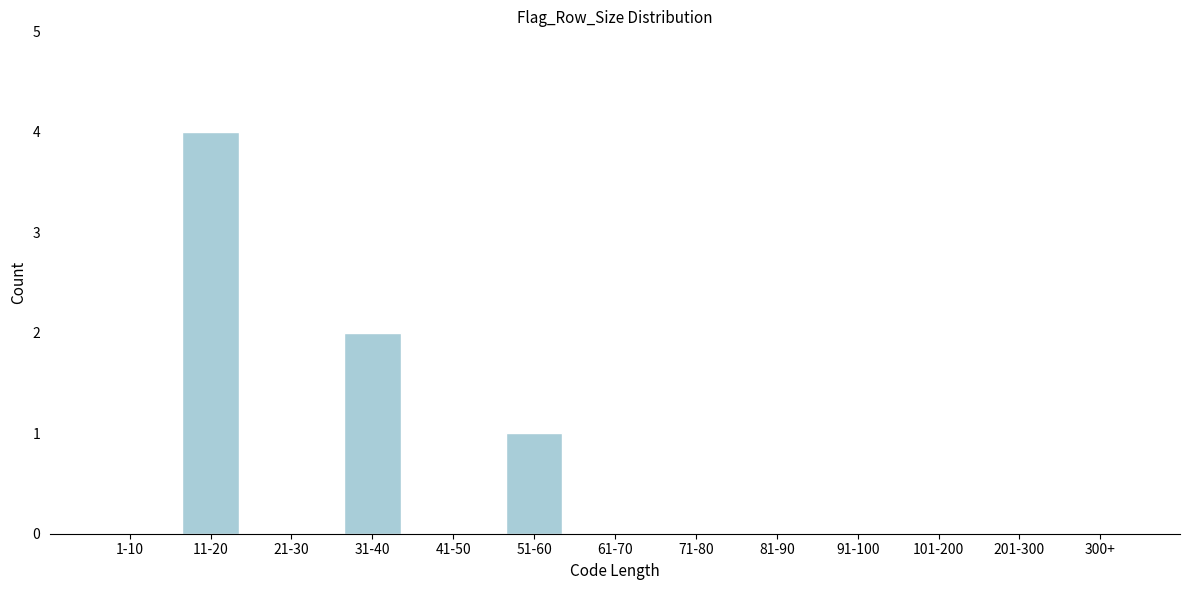

Reading left to right, extract all data points from this chart.

1-10=0	11-20=4	21-30=0	31-40=2	41-50=0	51-60=1	61-70=0	71-80=0	81-90=0	91-100=0	101-200=0	201-300=0	300+=0